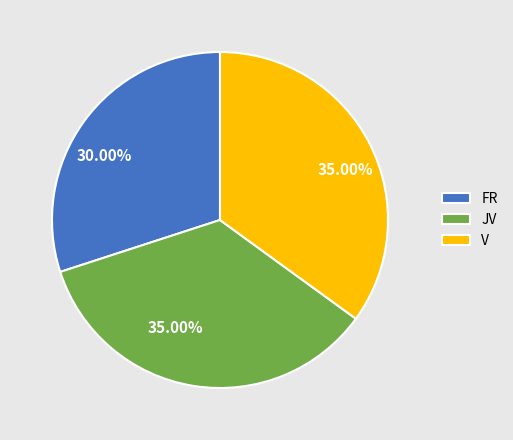

Is there a majority slice in this chart?

No